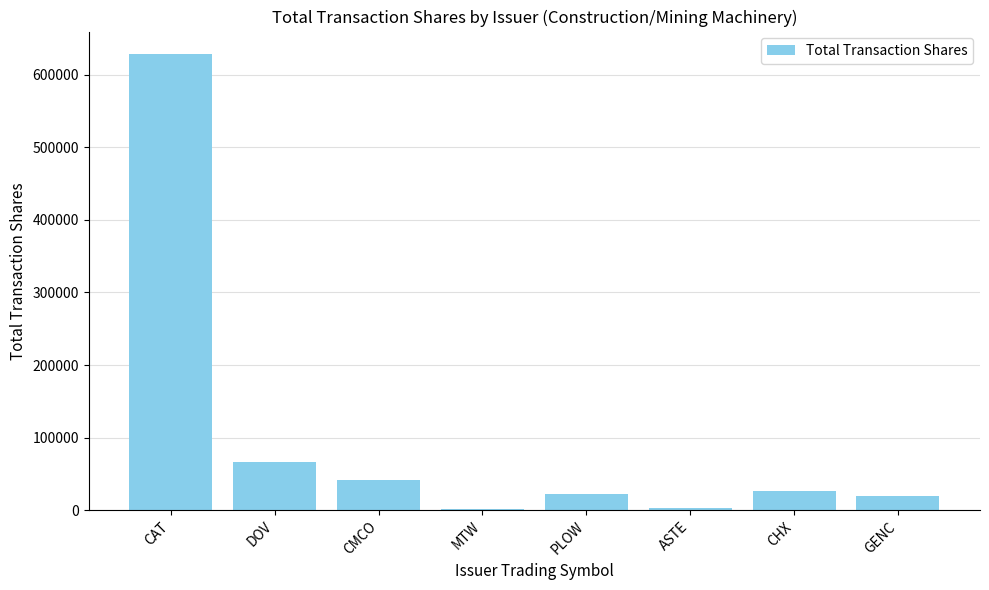

What is the change in value from MTW to PLOW?

+20371